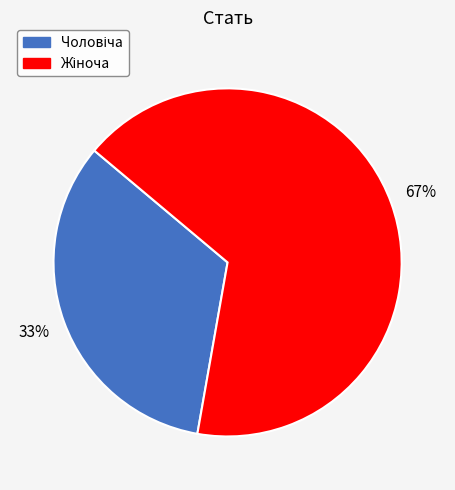

To the nearest percent, what is the average slice percentage?

50%